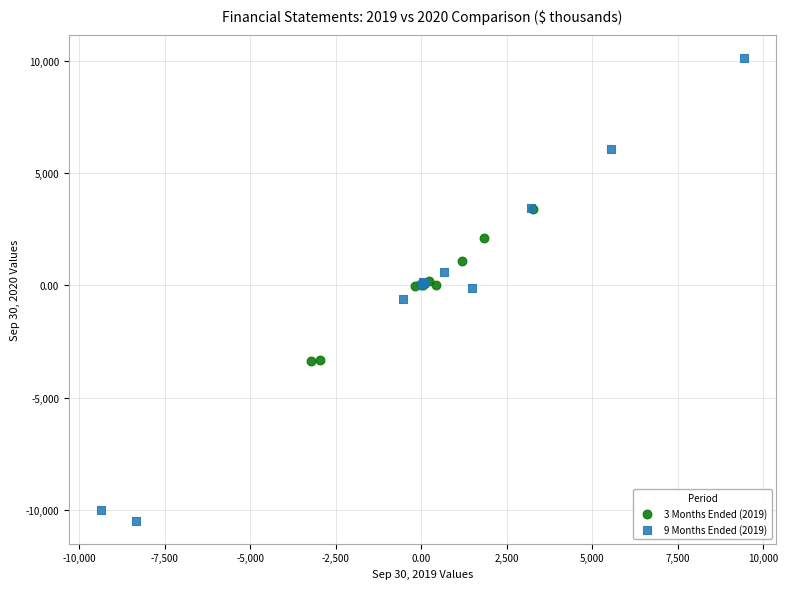

Which series contains the lowest Y value?

9 Months Ended (2019)